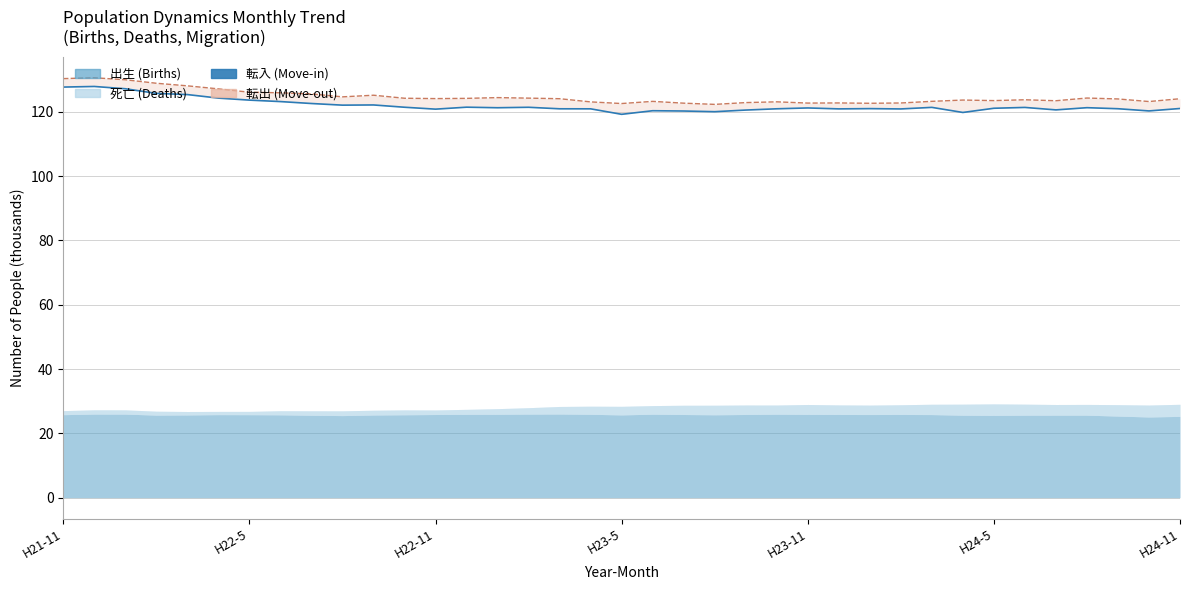

What value does the data have at 16?

120.9